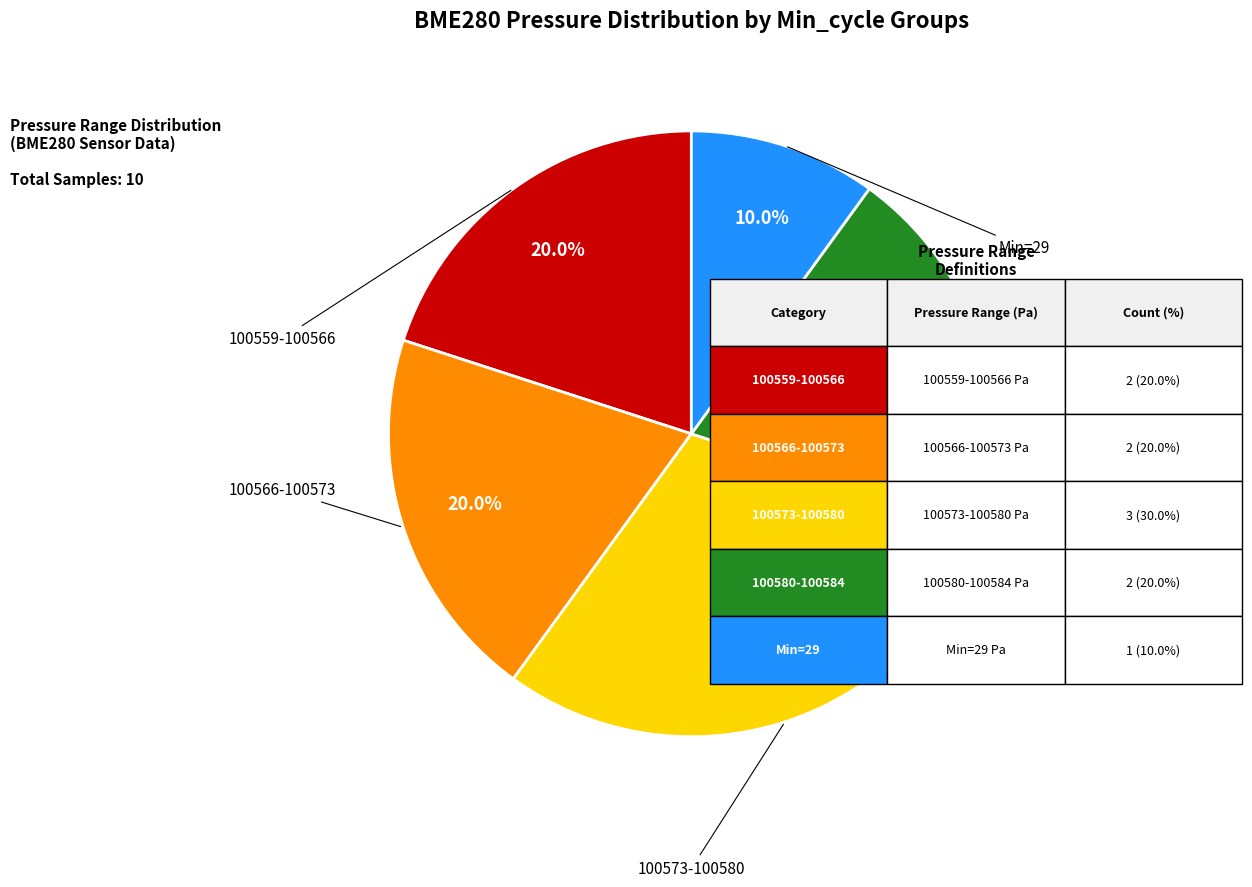

Is there any slice that represents more than half of the pie?

No